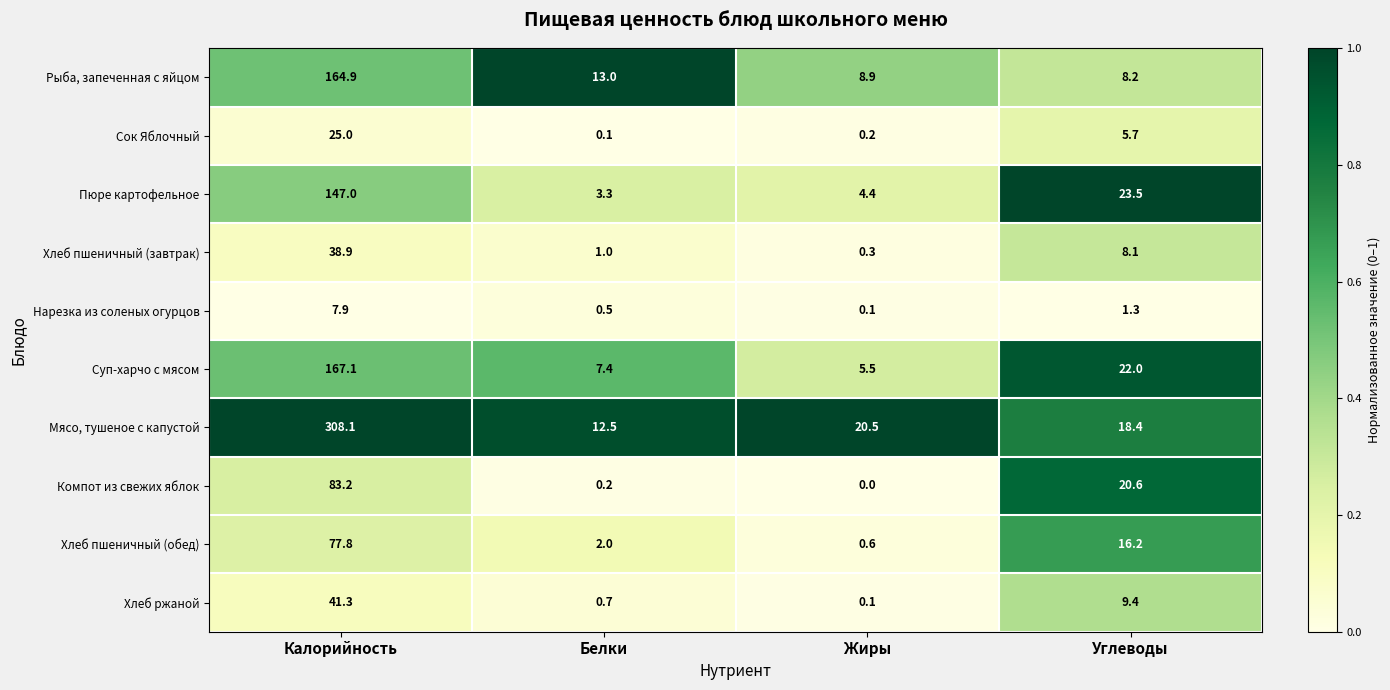

What is the sum of the Компот из свежих яблок values at Углеводы and Белки?

20.8